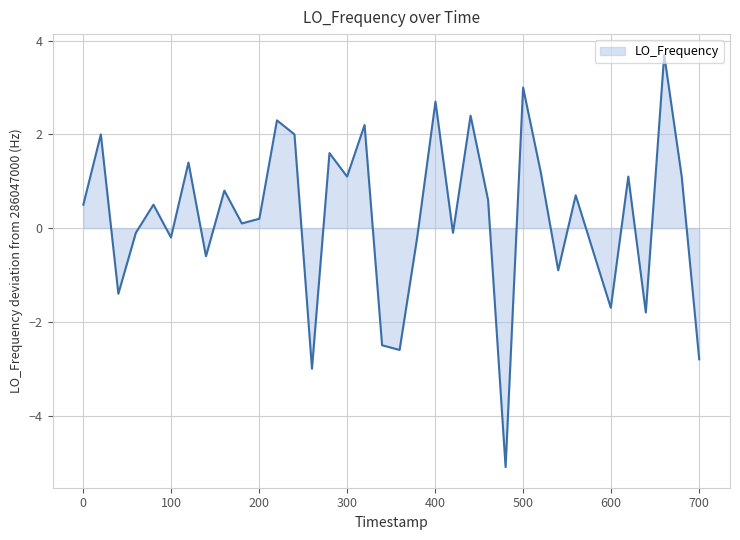

How many lines are shown in the chart?

1